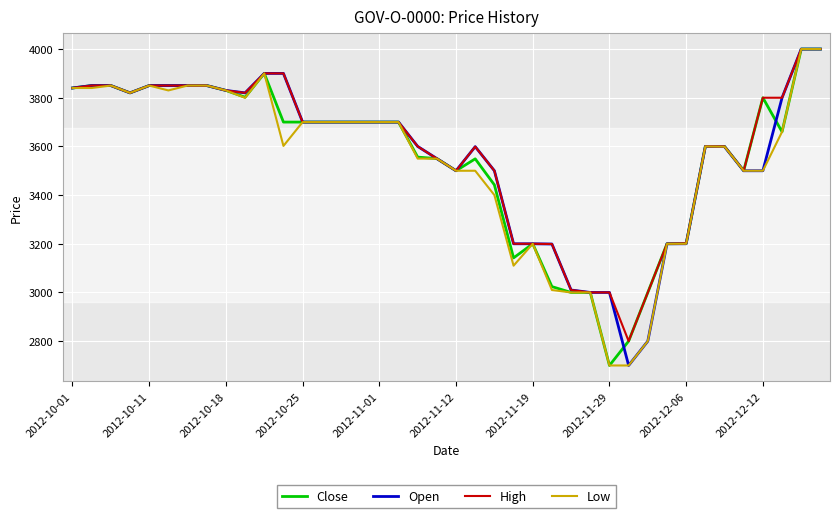

Count the number of data series in this chart.

4